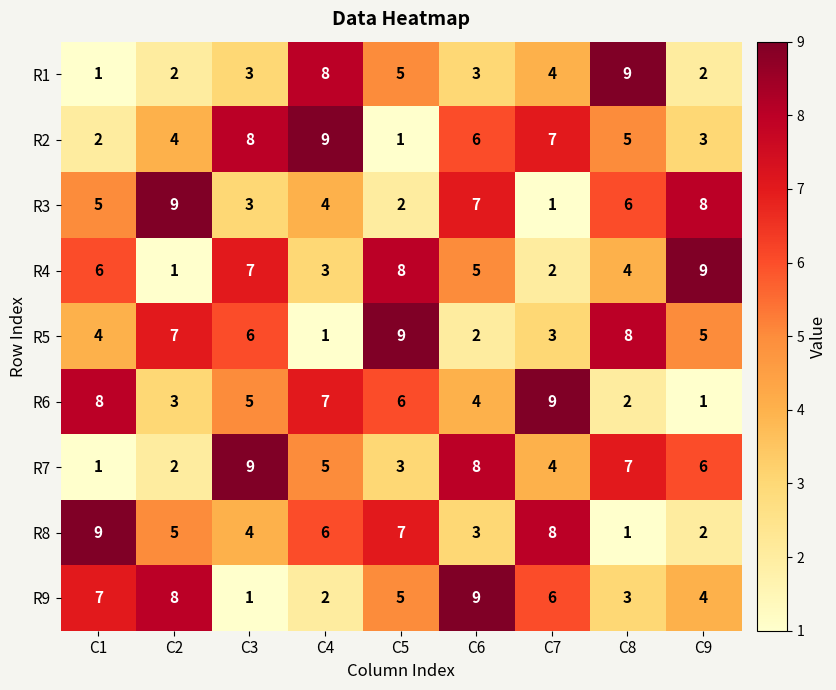

What is the difference between the maximum and minimum values in the R2 series?

8